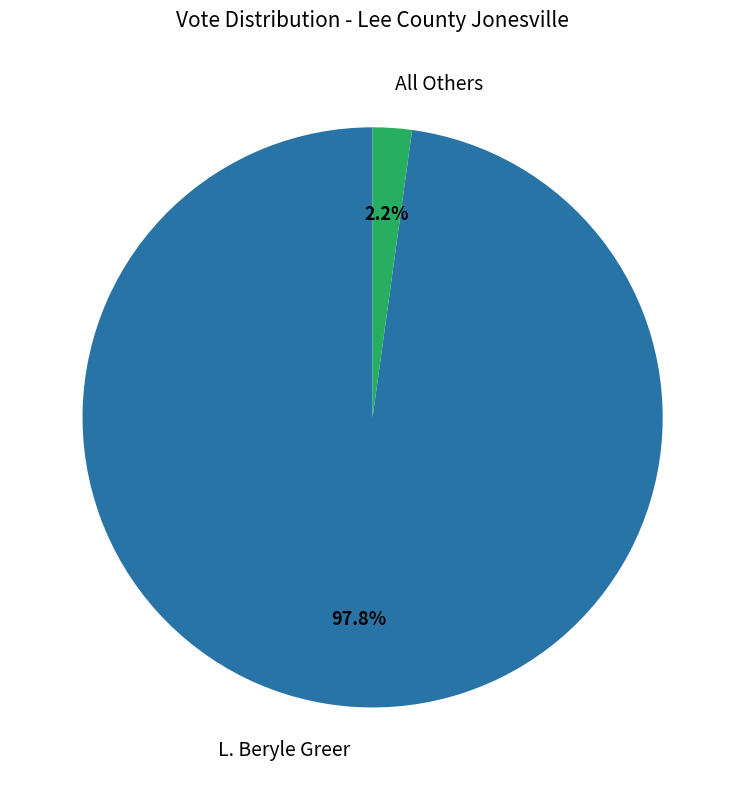

Is it true that All Others is 2% of the pie?

True